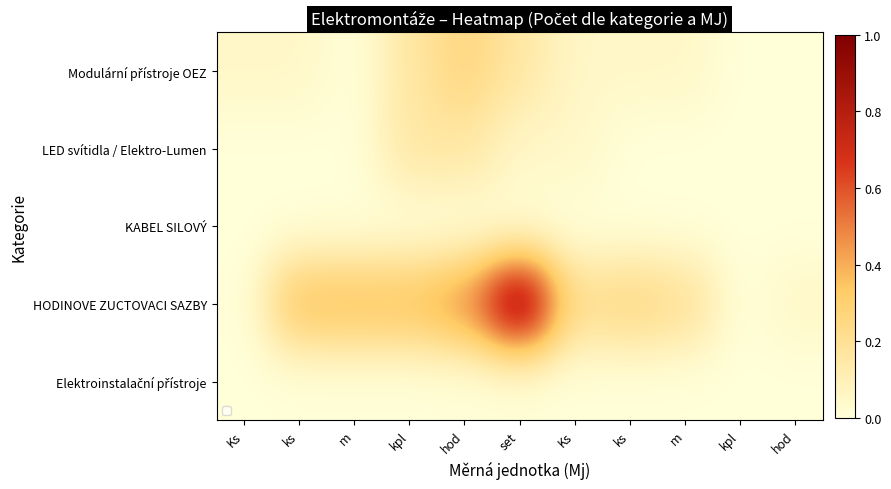

At ks, list the series in order from smallest to largest.

LED svítidla / Elektro-Lumen, KABEL SILOVÝ, Elektroinstalační přístroje, Modulární přístroje OEZ, HODINOVE ZUCTOVACI SAZBY